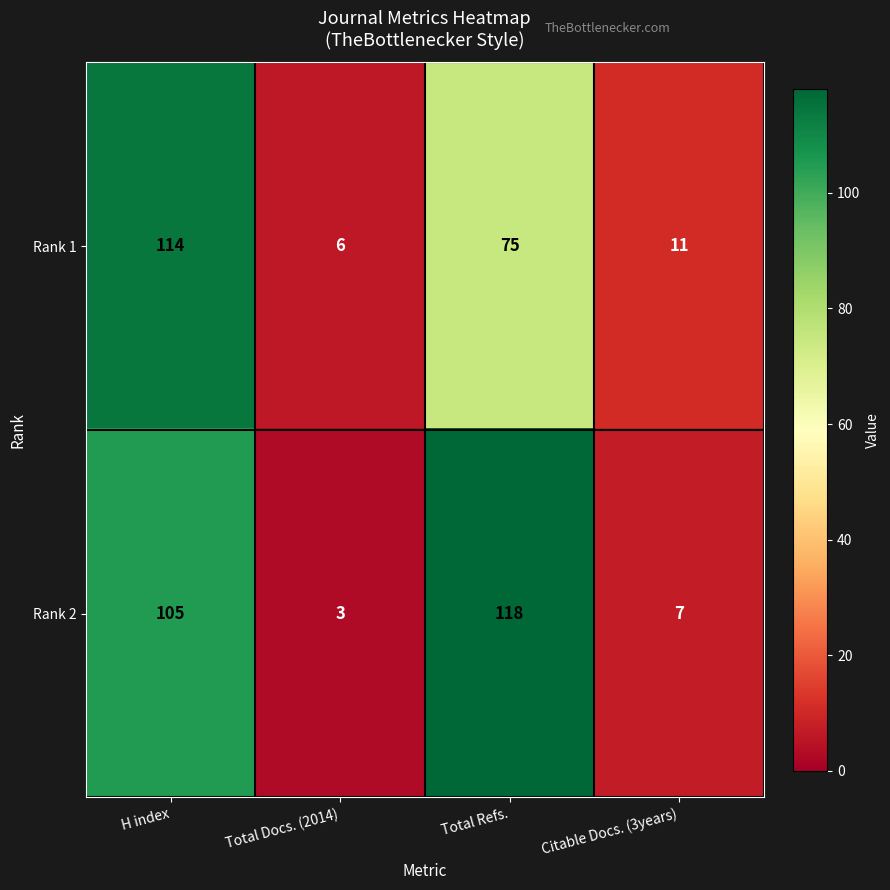

Between Total Docs. (2014) and Citable Docs. (3years), which series saw the biggest shift?

row_0